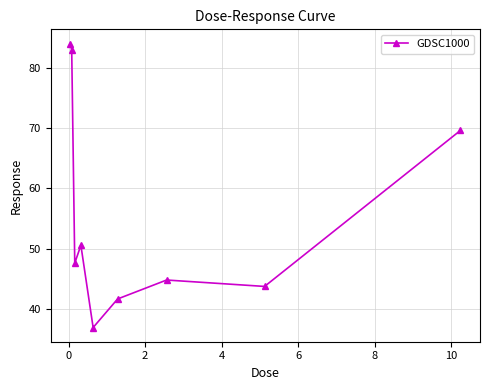

What is the smallest value displayed?

36.9